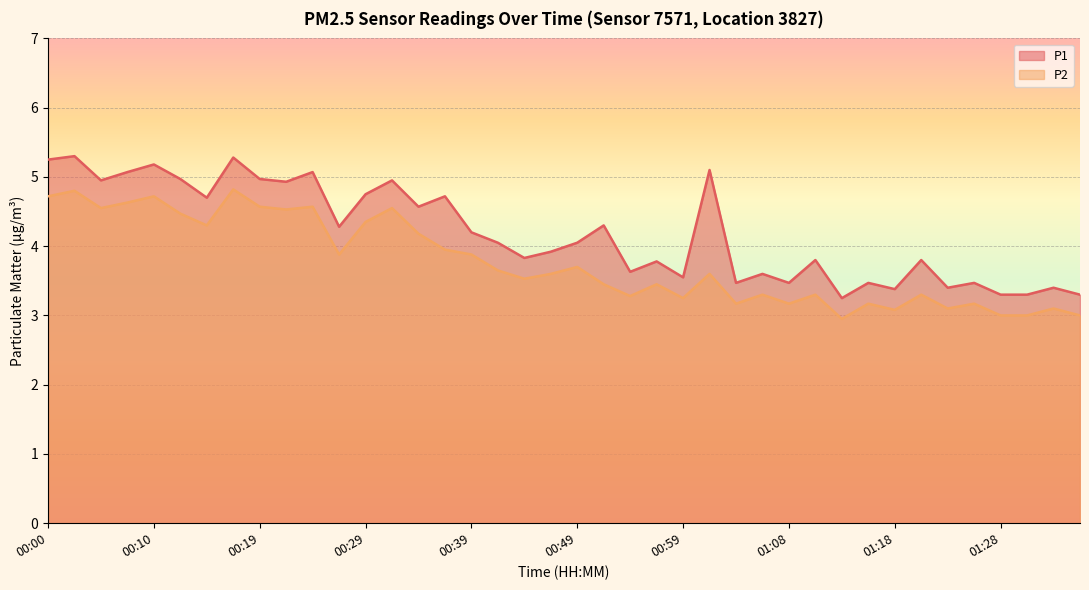

True or false: P2 and P1 intersect in this chart.

False